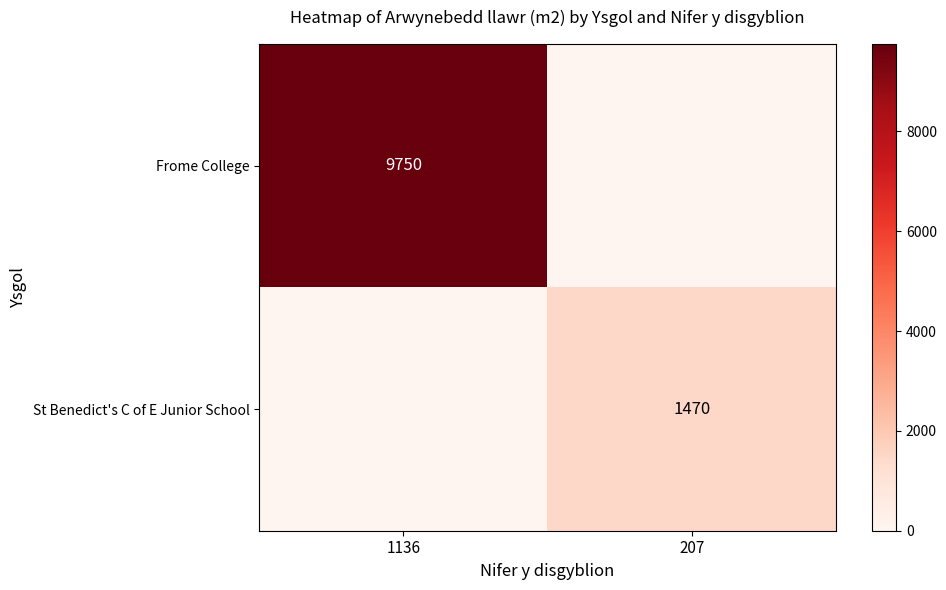

Is it true that St Benedict's C of E Junior School equals 1470 at 207?

True